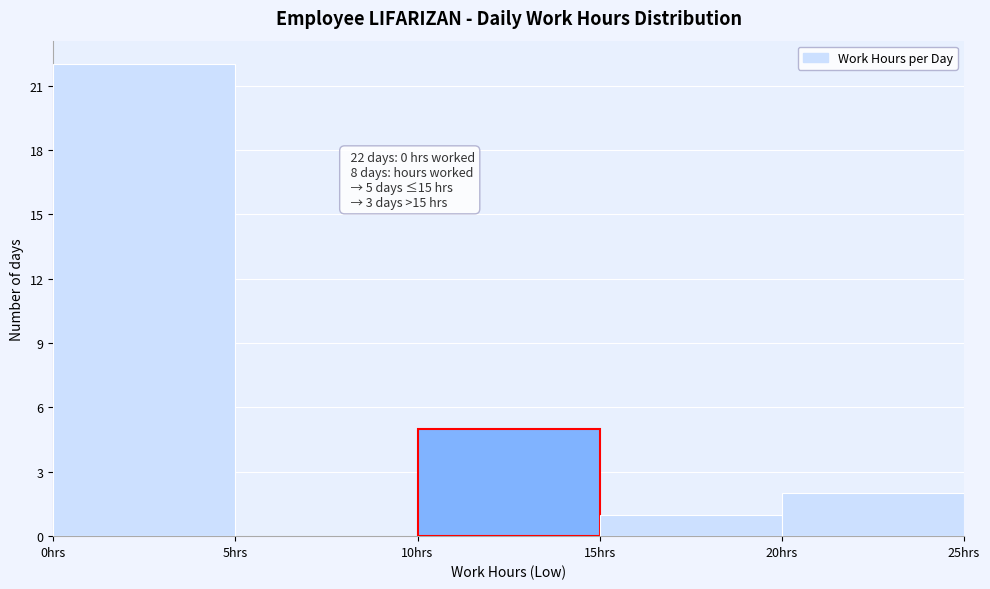

Over which range of the x-axis is the bar tallest?

0 to 5